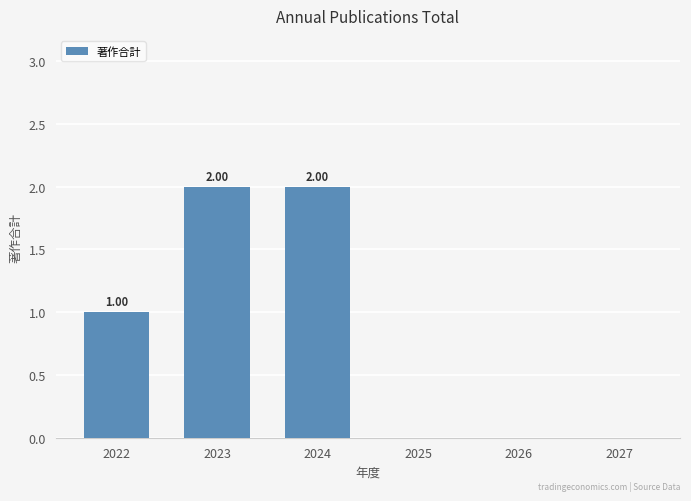

Which has a higher value, 2024 or 2027?

2024